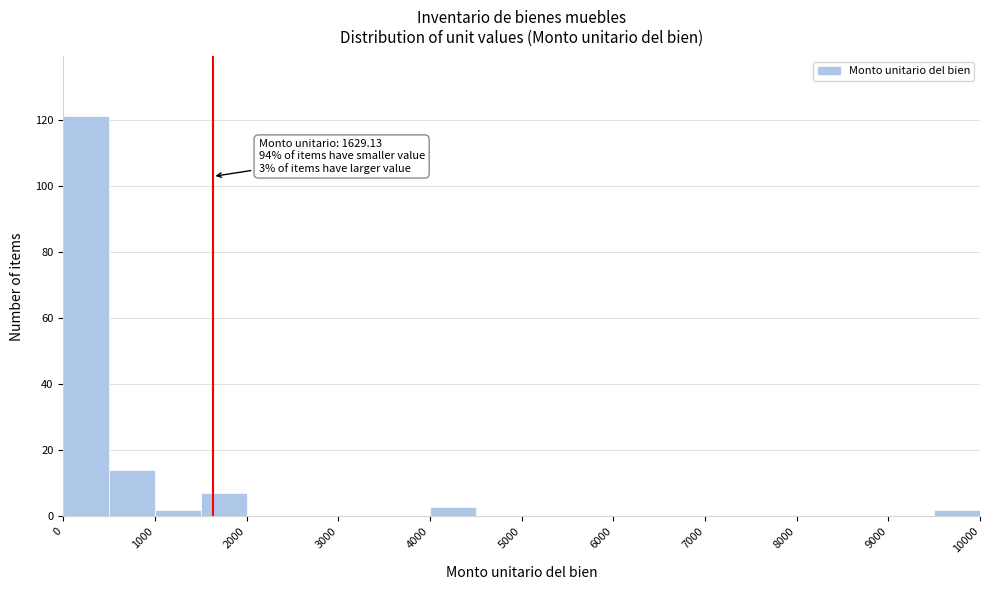

Which range on the x-axis has the tallest bar?

0 to 500